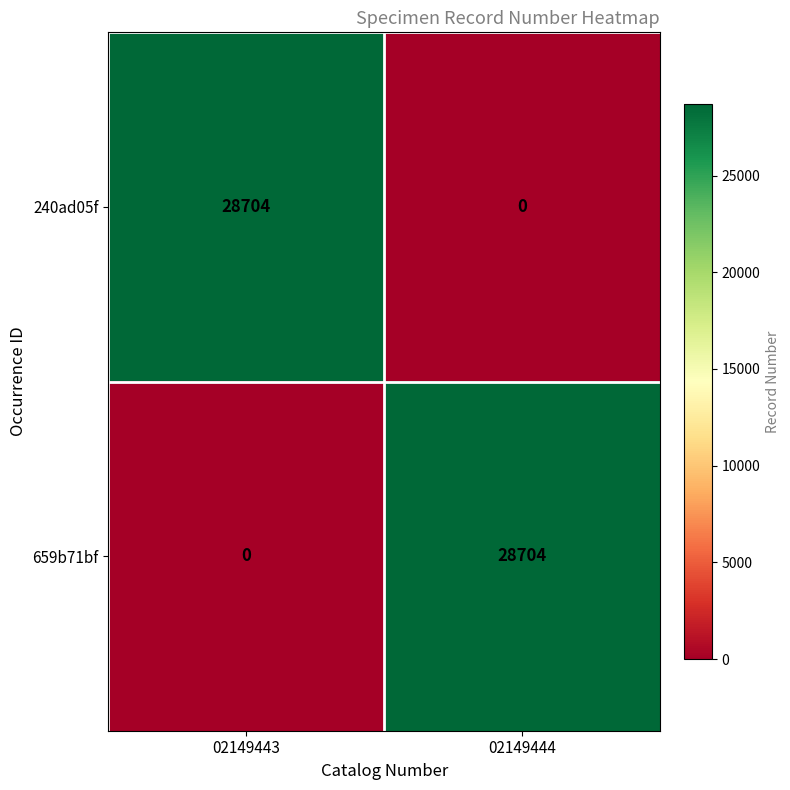

What is the difference between the highest and lowest values at 02149444?

28704